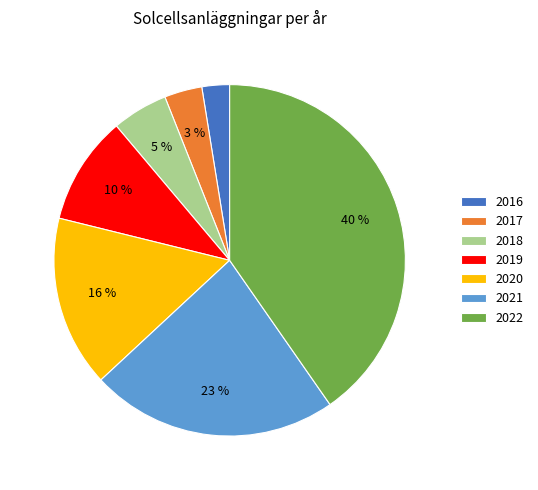

Count the number of slices in the pie.

7